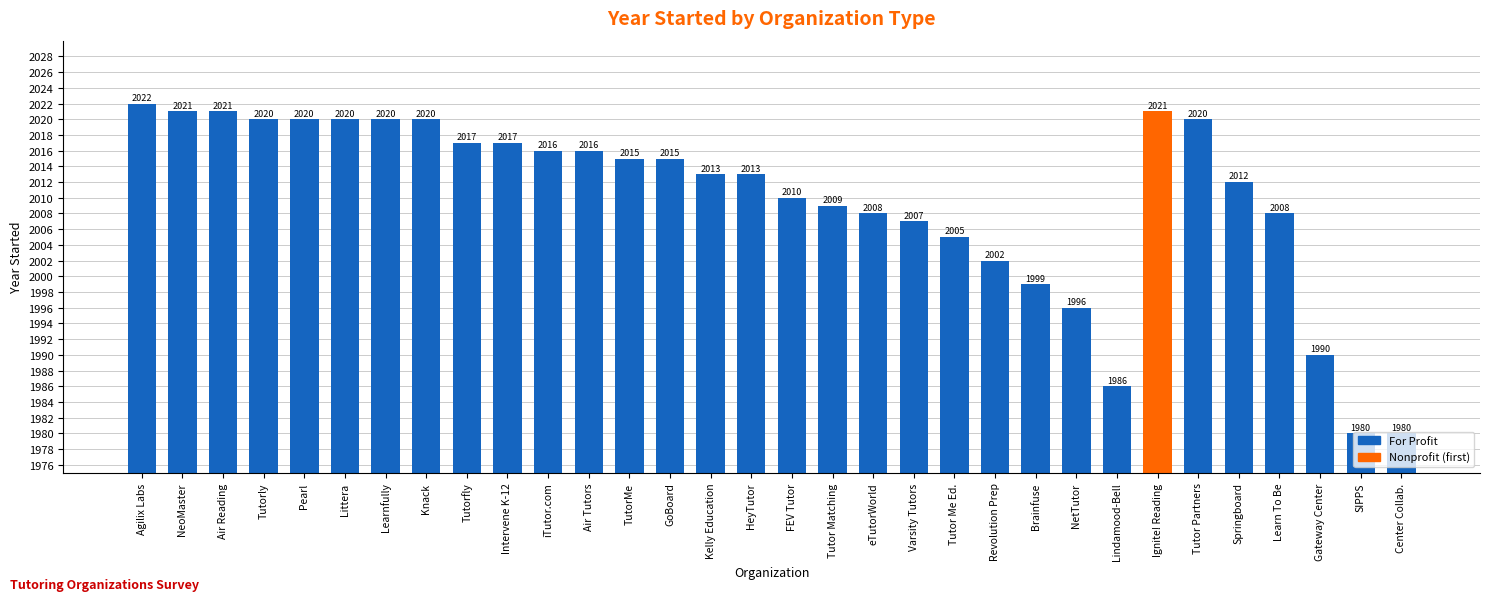

What is the label of the 4th bar from the left?

Tutorly